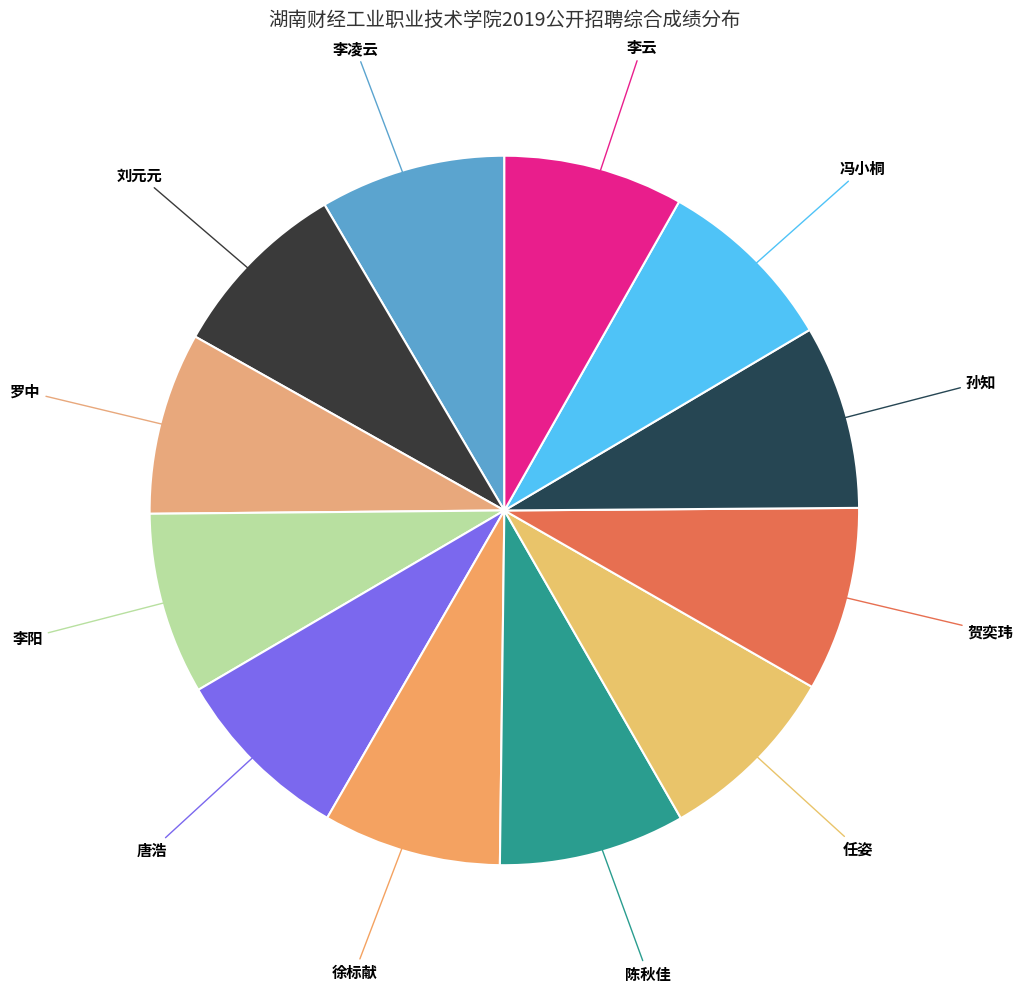

The 冯小桐 slice represents 1% of the pie. True or false?

False